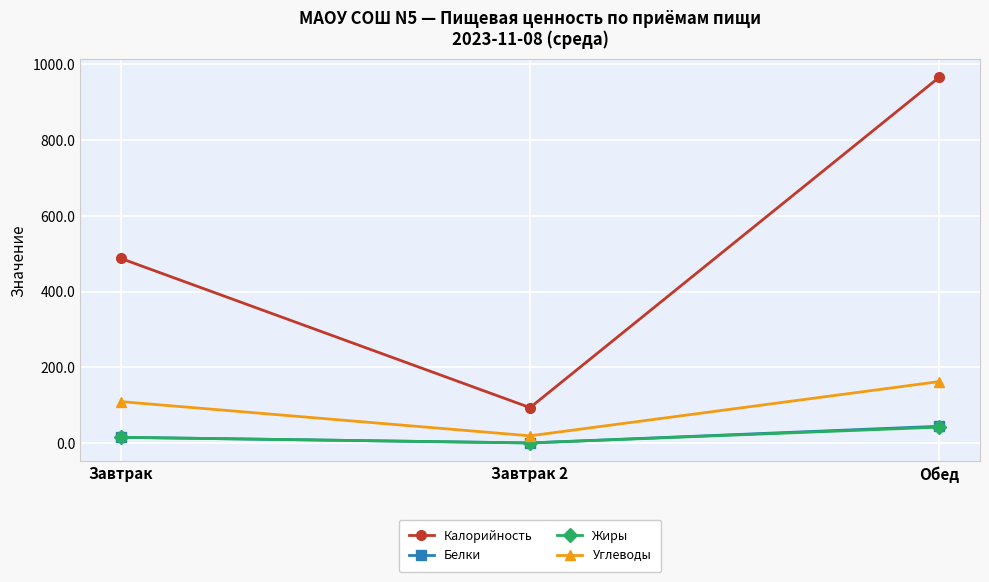

How many values in the Белки series exceed 15?

2